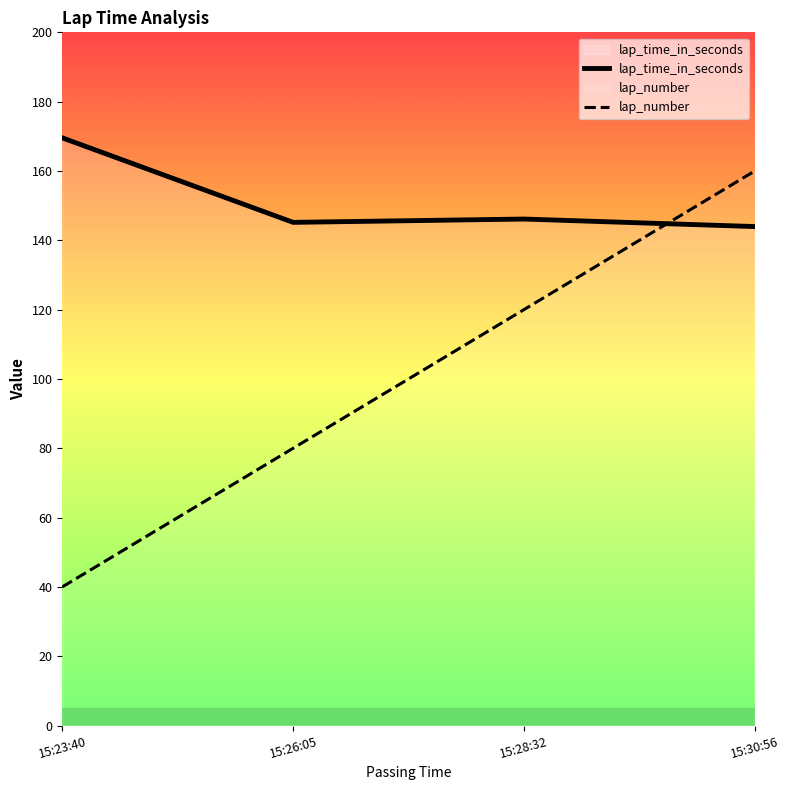

What are all the series names shown in the legend?

lap_time_in_seconds, lap_number